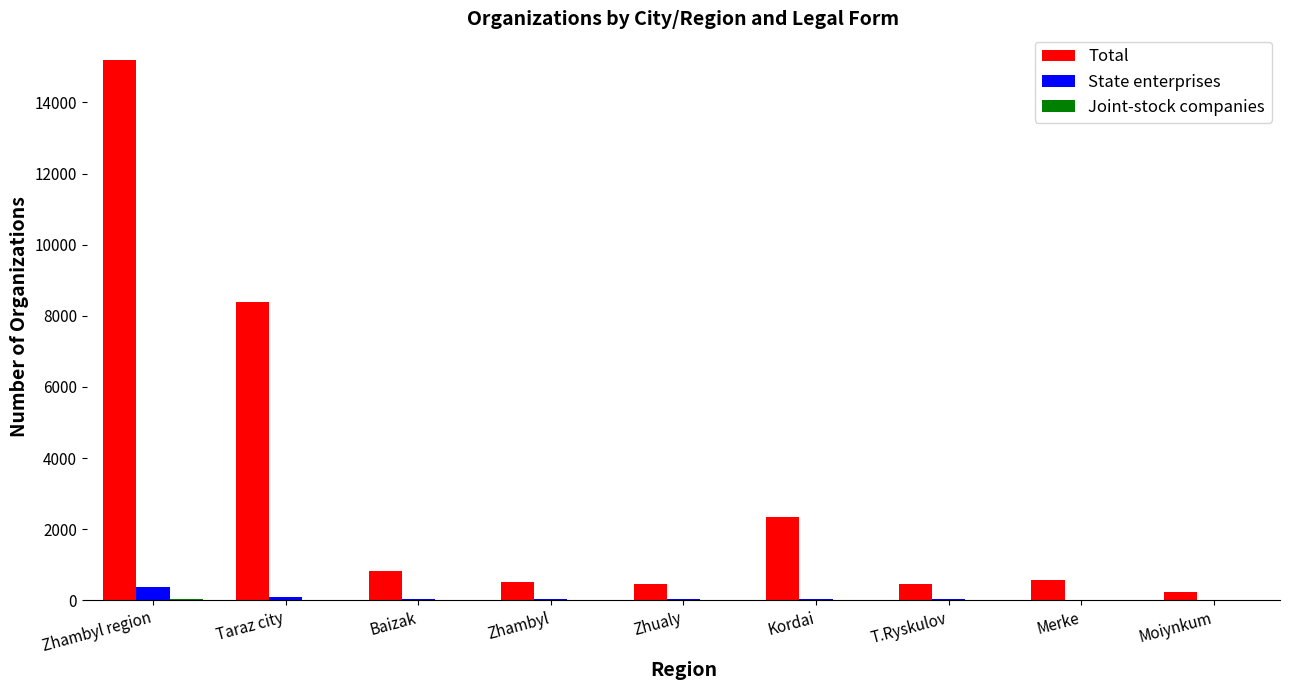

The Total series shows 2348 at Kordai. True or false?

True